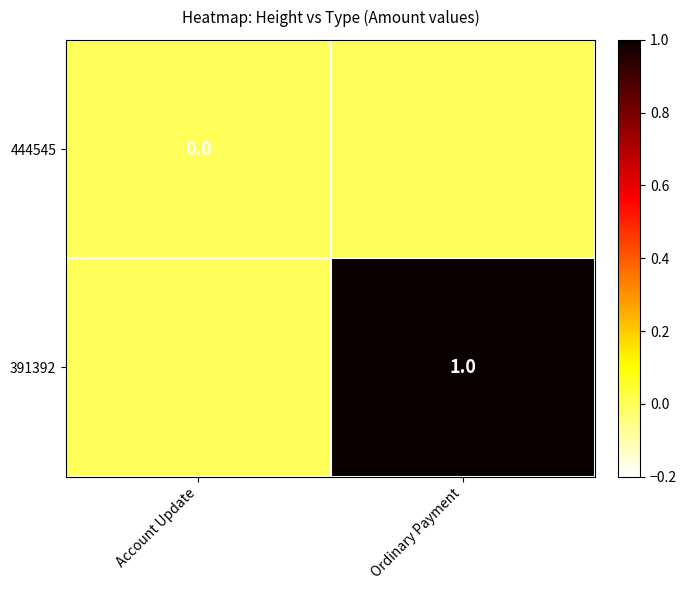

Is the value of 391392 at Ordinary Payment greater than the value of 444545 at Account Update?

Yes